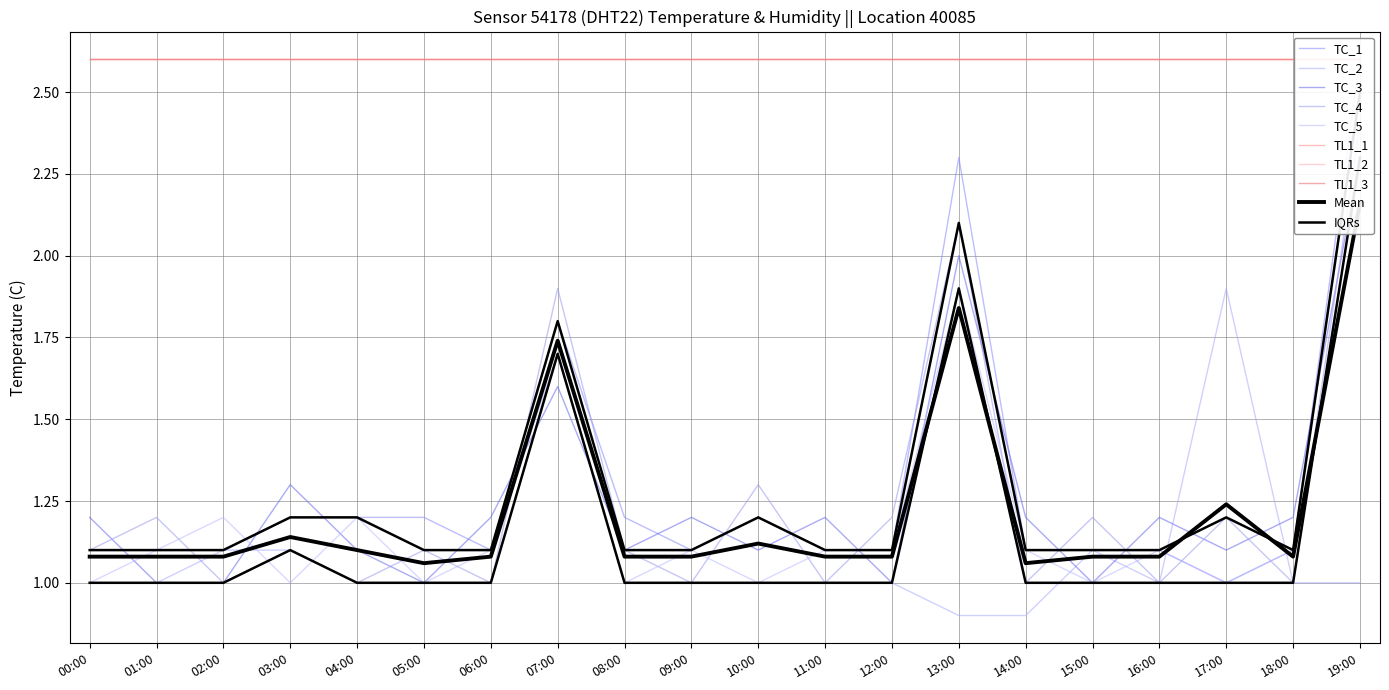

True or false: TC_2 has a value of 1.1 at 02:00.

True